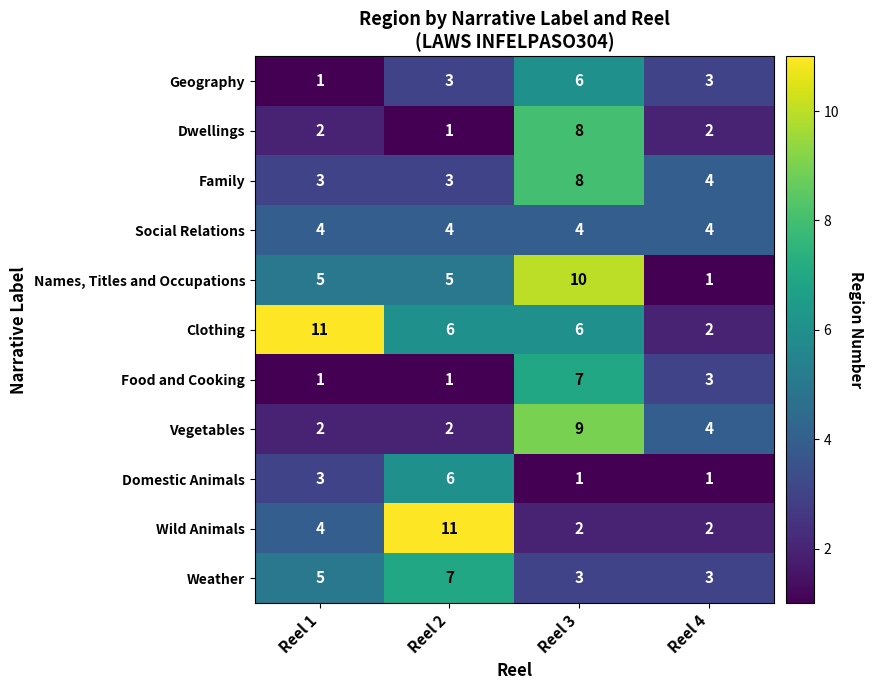

Is it true that Names, Titles and Occupations equals 5 at Reel 3?

False